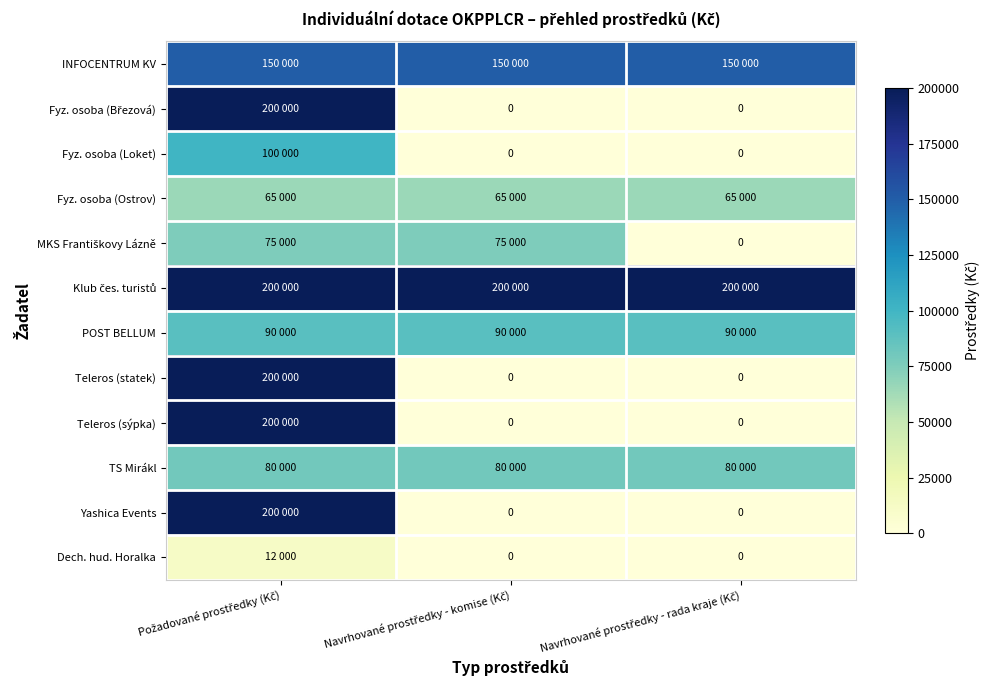

What is the difference between the maximum and minimum values in the Yashica Events series?

200000